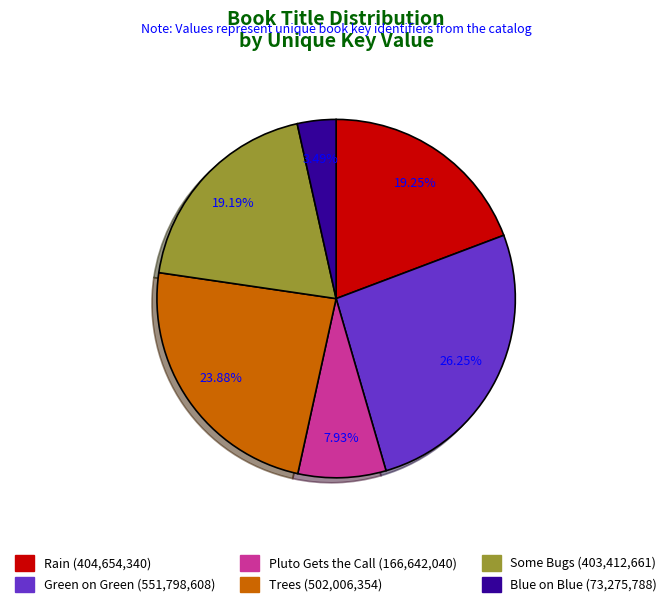

True or false: Pluto Gets the Call accounts for 8% of the total.

True